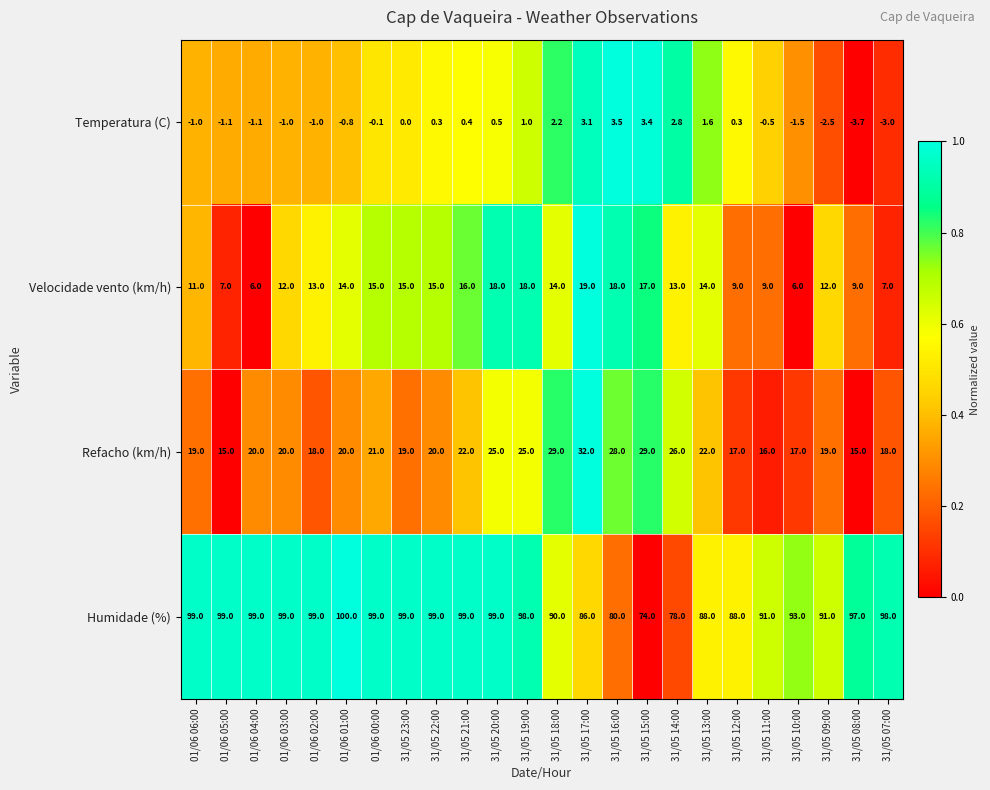

How many categories are shown in the chart?

24